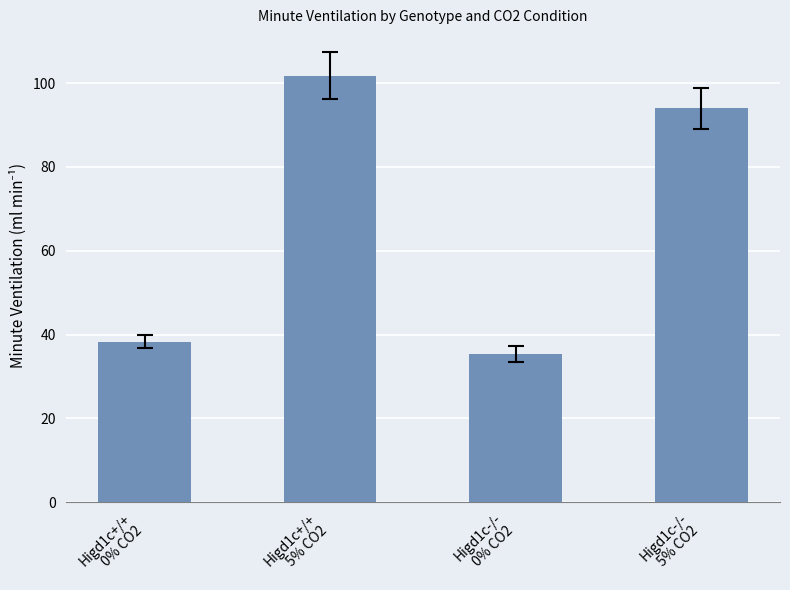

Which category has the highest value across all series?

Higd1c+/+
5% CO2